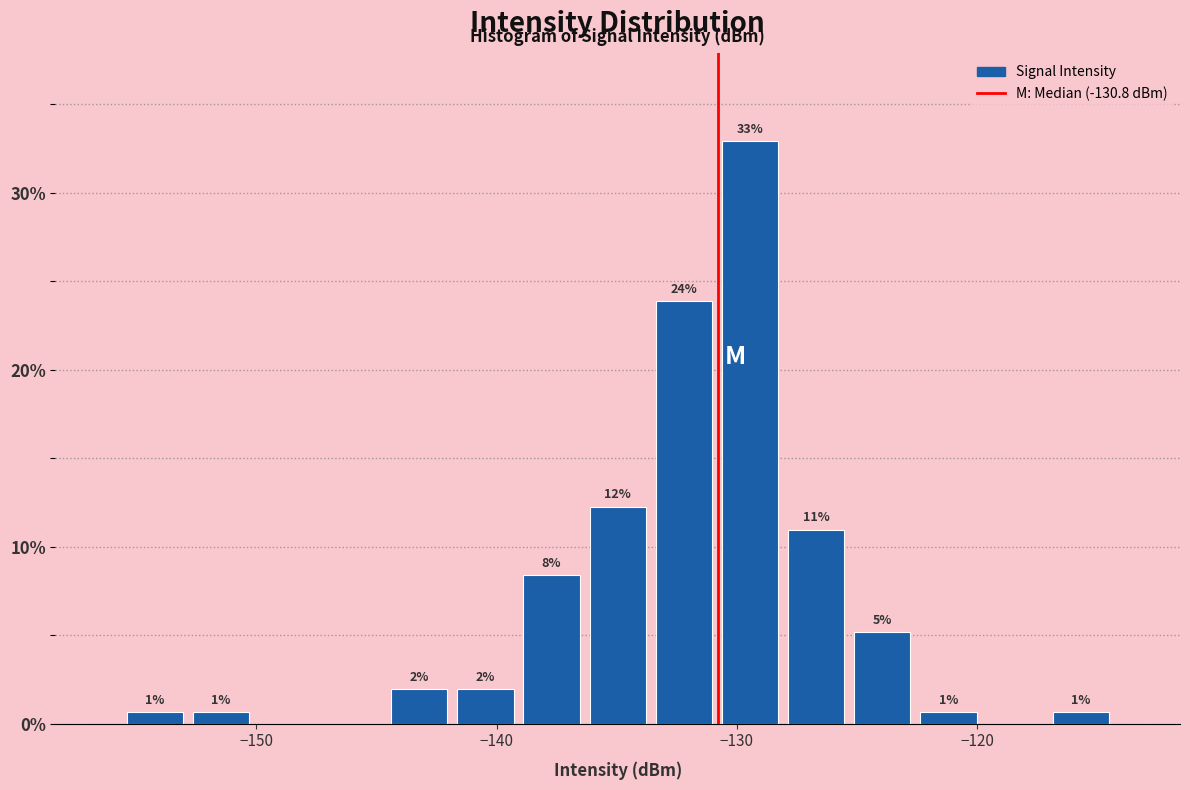

Around what value on the x-axis is the tallest bar? Give the approximate position of its centre, as read against the axis.

-129